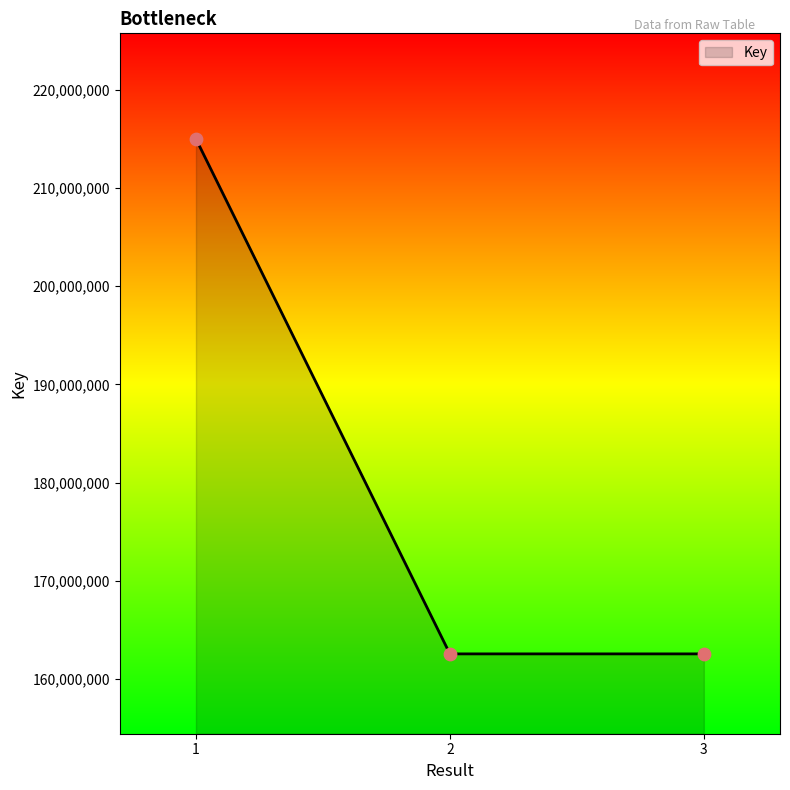

What is the change in value from 2 to 3?

-71